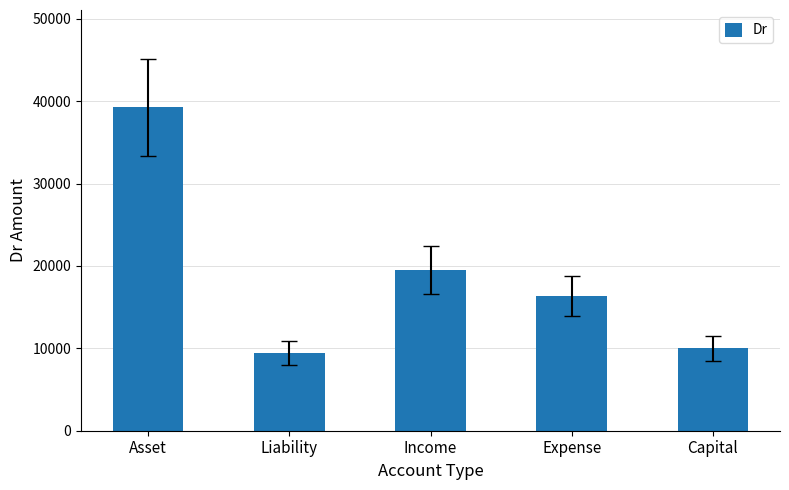

Reading right to left, extract all data points from this chart.

Capital=10000	Expense=16313	Income=19458	Liability=9421	Asset=39281